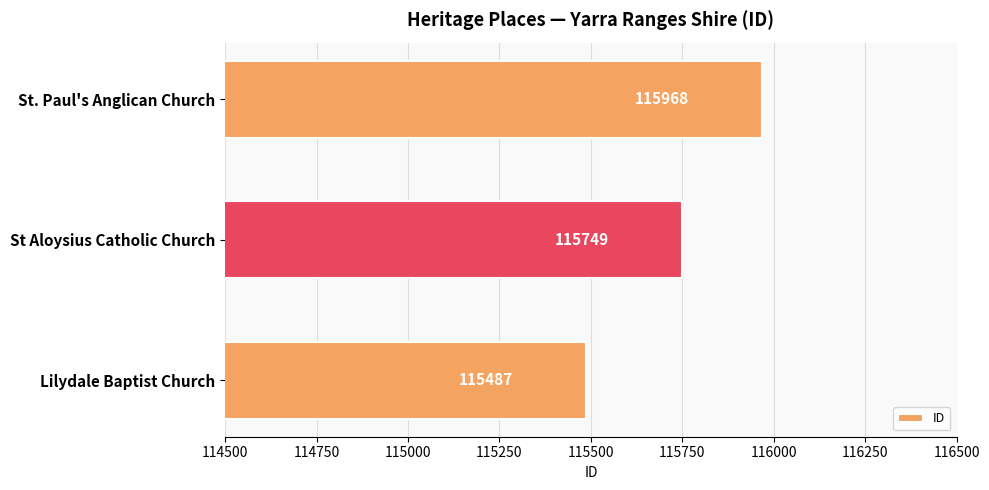

List the labels in order of value, largest first.

St. Paul's Anglican Church, St Aloysius Catholic Church, Lilydale Baptist Church